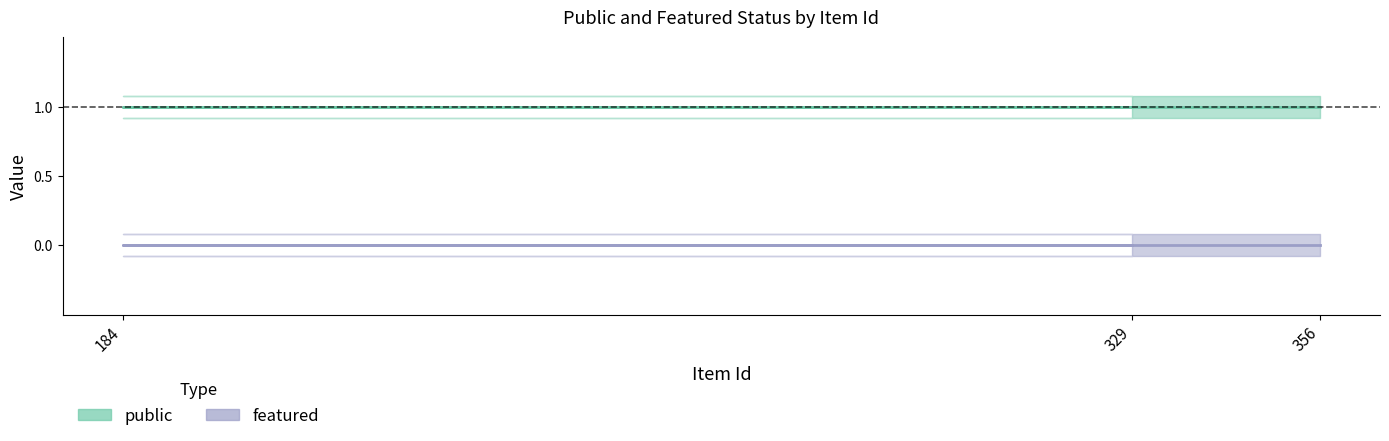

Which category has the lowest value in the public (center) series?

356